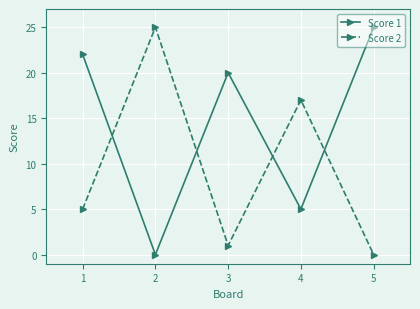

How many interior local valleys does the Score 2 series have?

1